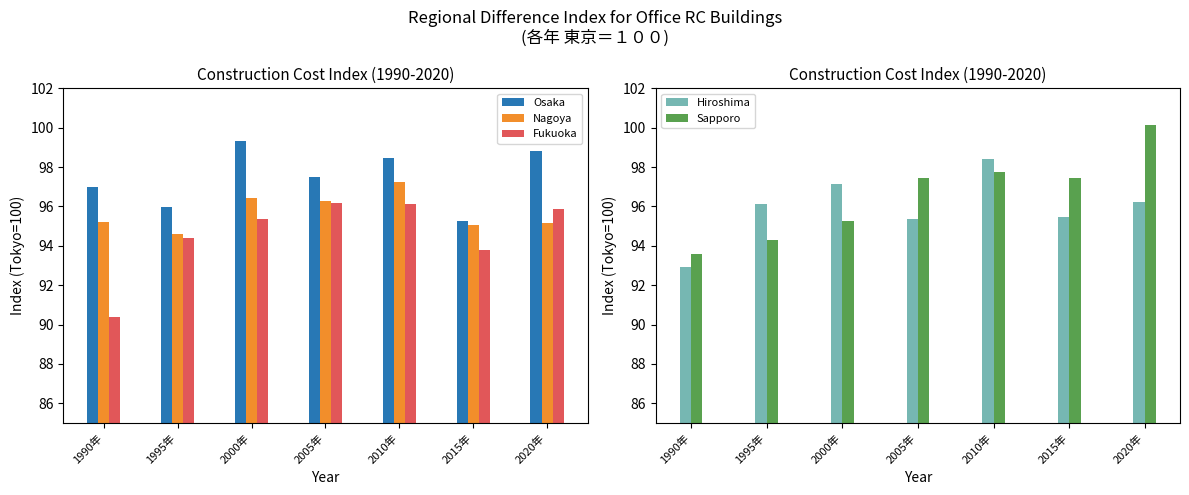

Reading left to right, list all the values displayed in this chart.

Osaka: 97.0	96.0	99.3	97.5	98.5	95.2	98.8
Nagoya: 95.2	94.6	96.4	96.3	97.2	95.1	95.2
Fukuoka: 90.4	94.4	95.4	96.2	96.1	93.8	95.9
Hiroshima: 92.9	96.1	97.2	95.3	98.4	95.5	96.2
Sapporo: 93.6	94.3	95.3	97.4	97.7	97.4	100.1